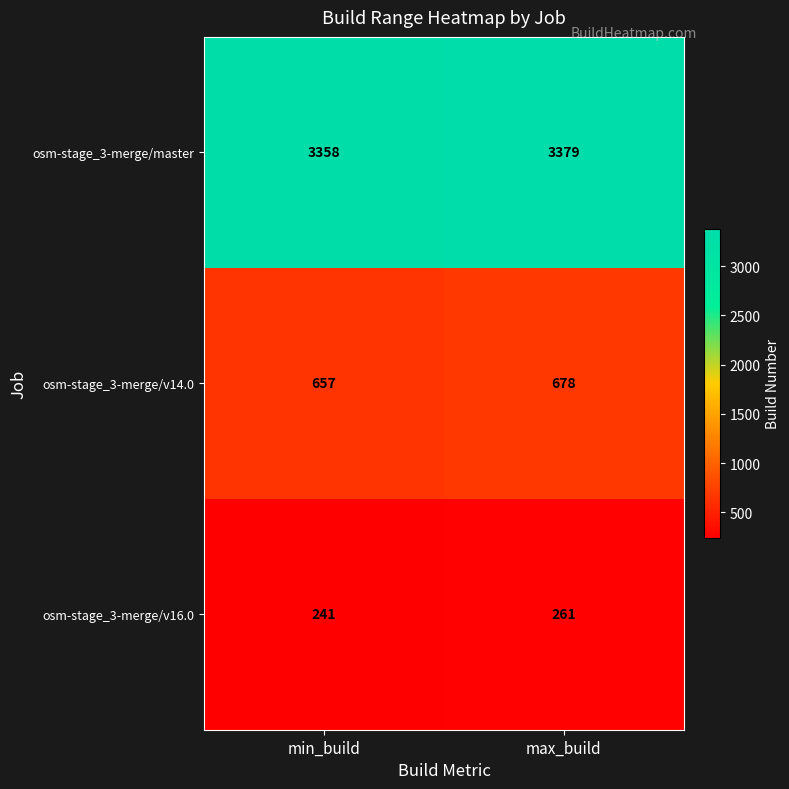

Which series has the largest total across all categories?

osm-stage_3-merge/master